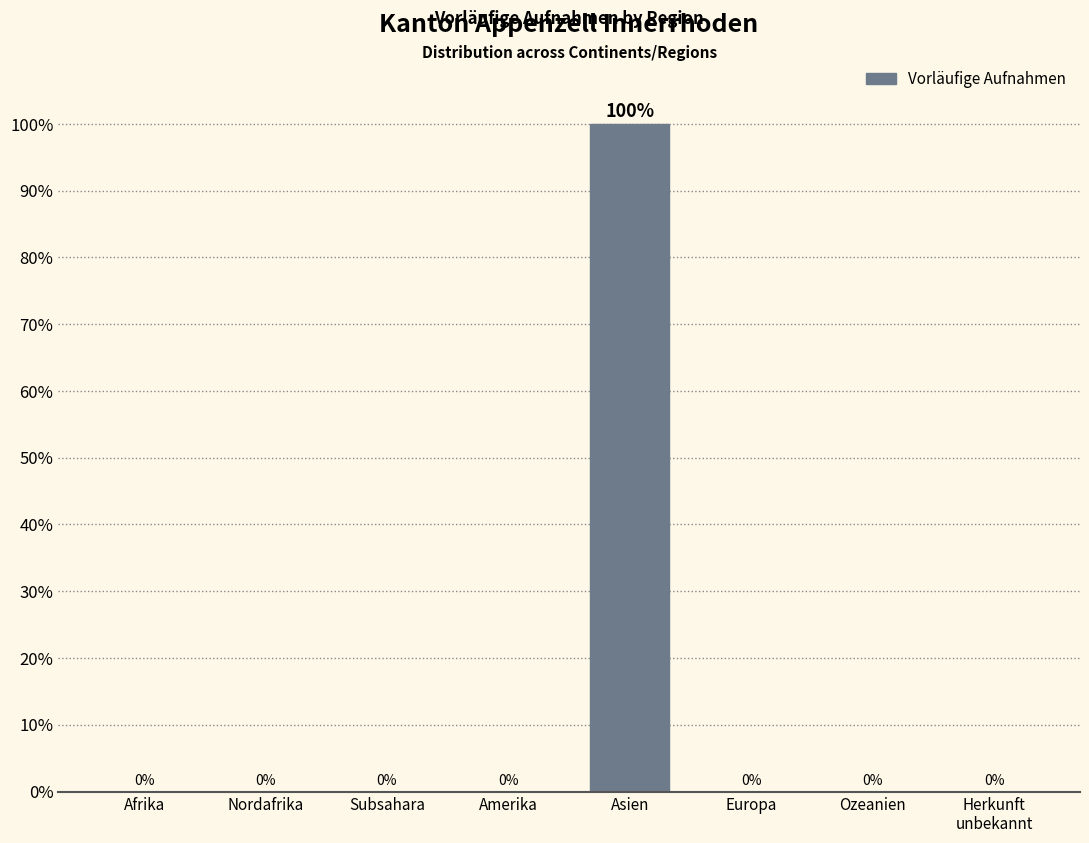

What is the sum of all values?

100